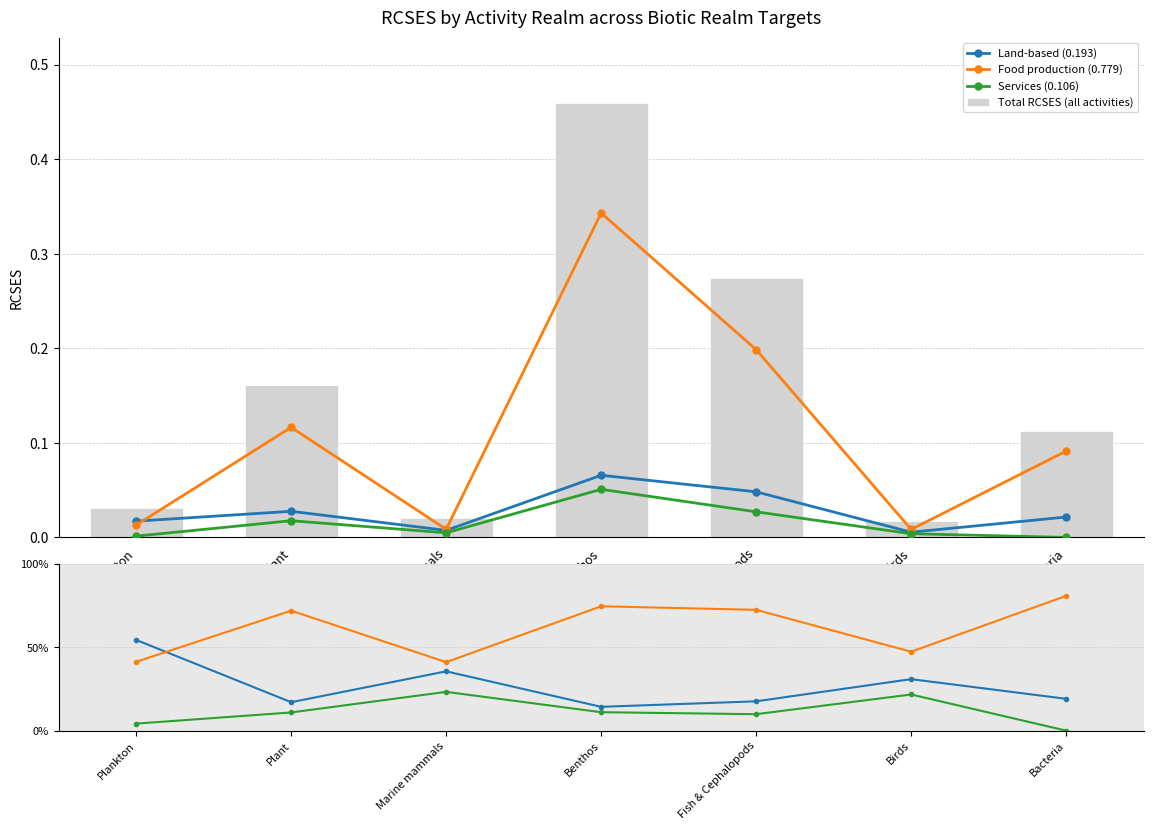

Which series has the widest spread of values?

Food production